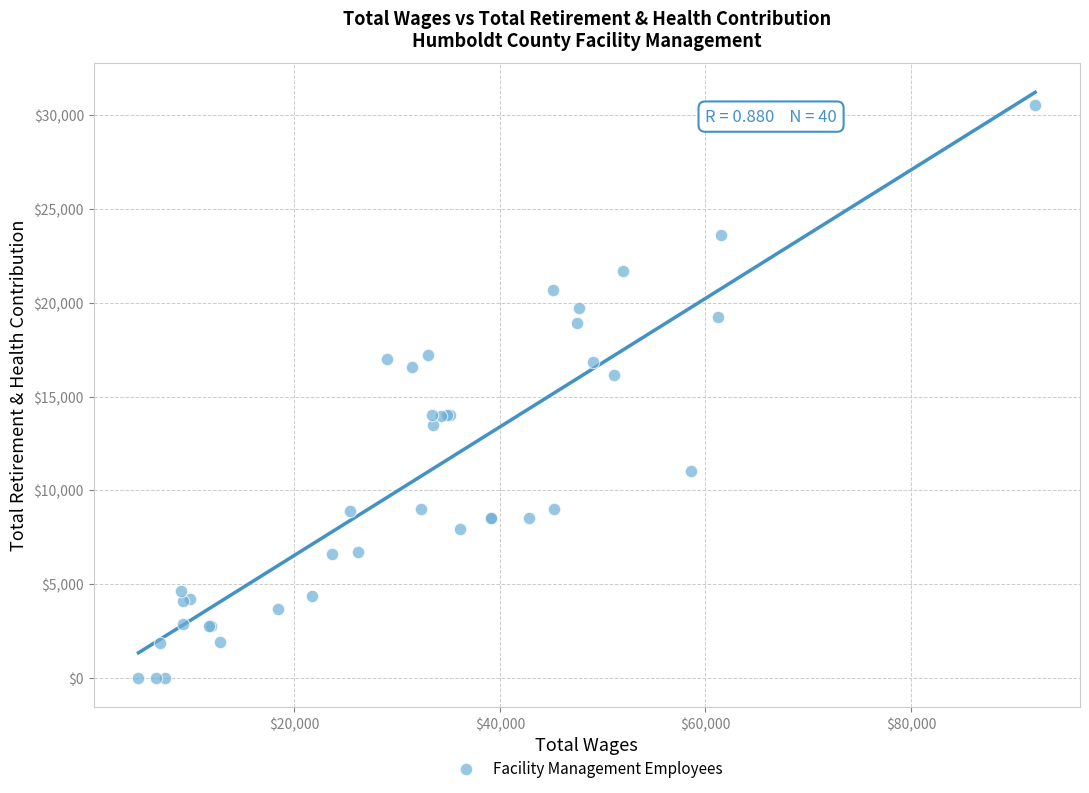

What Y value in the scatter plot is closest to 15265?

16146